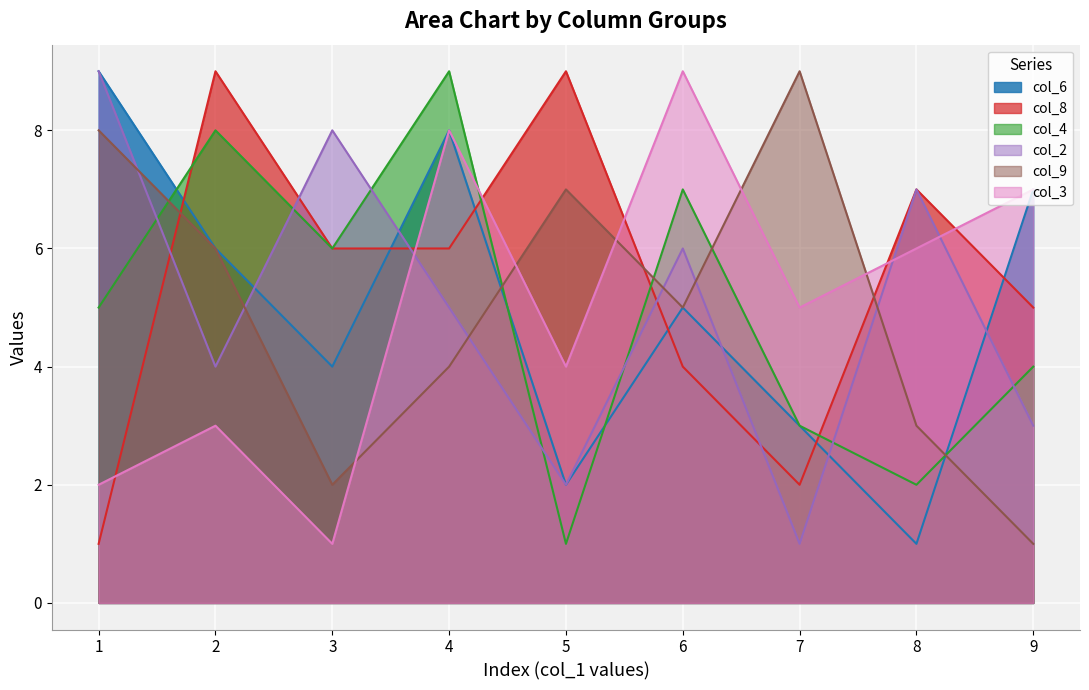

Which series has the largest range (max minus min)?

col_6